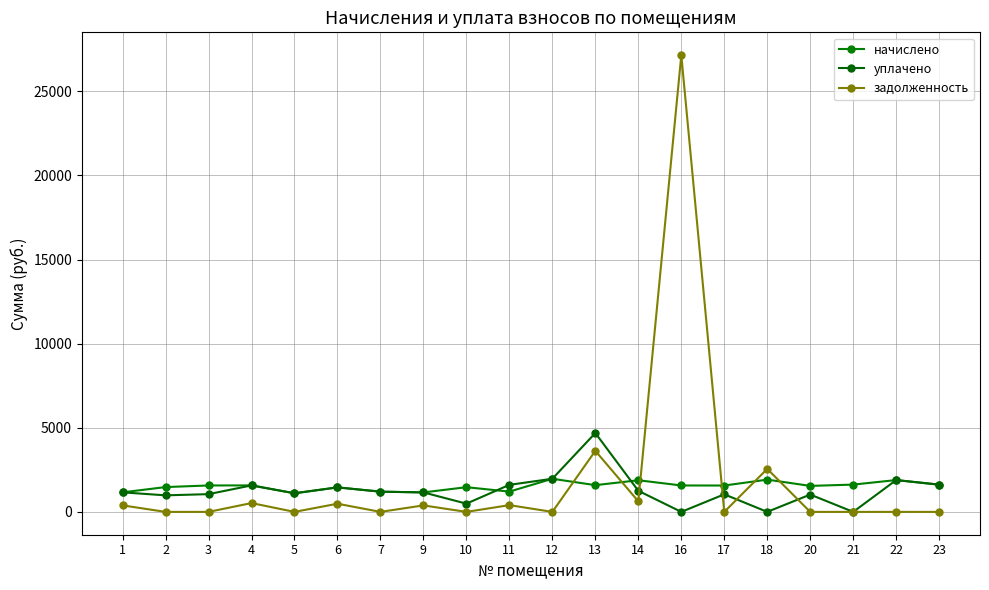

List the series in order of their overall mean, highest first.

задолженность, начислено, уплачено